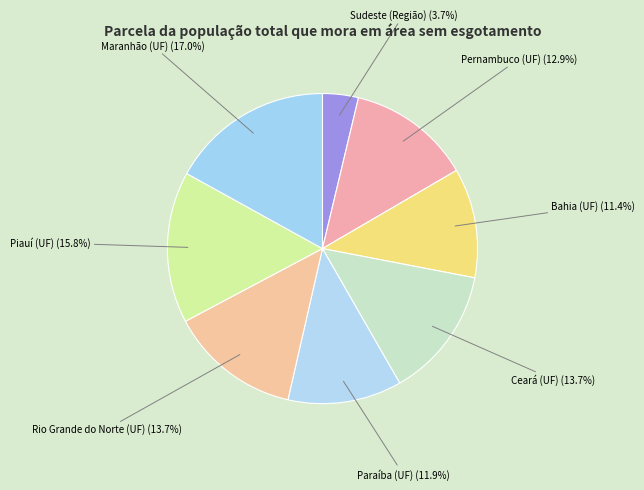

The Maranhão (UF) slice represents 27% of the pie. True or false?

False